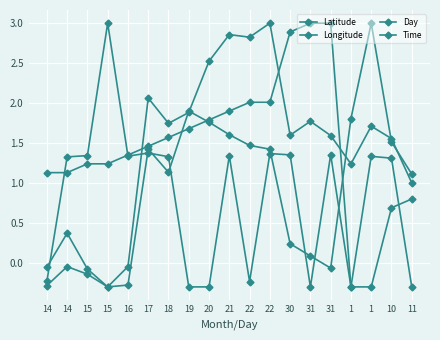

What is the label of the 12th point from the right?

19